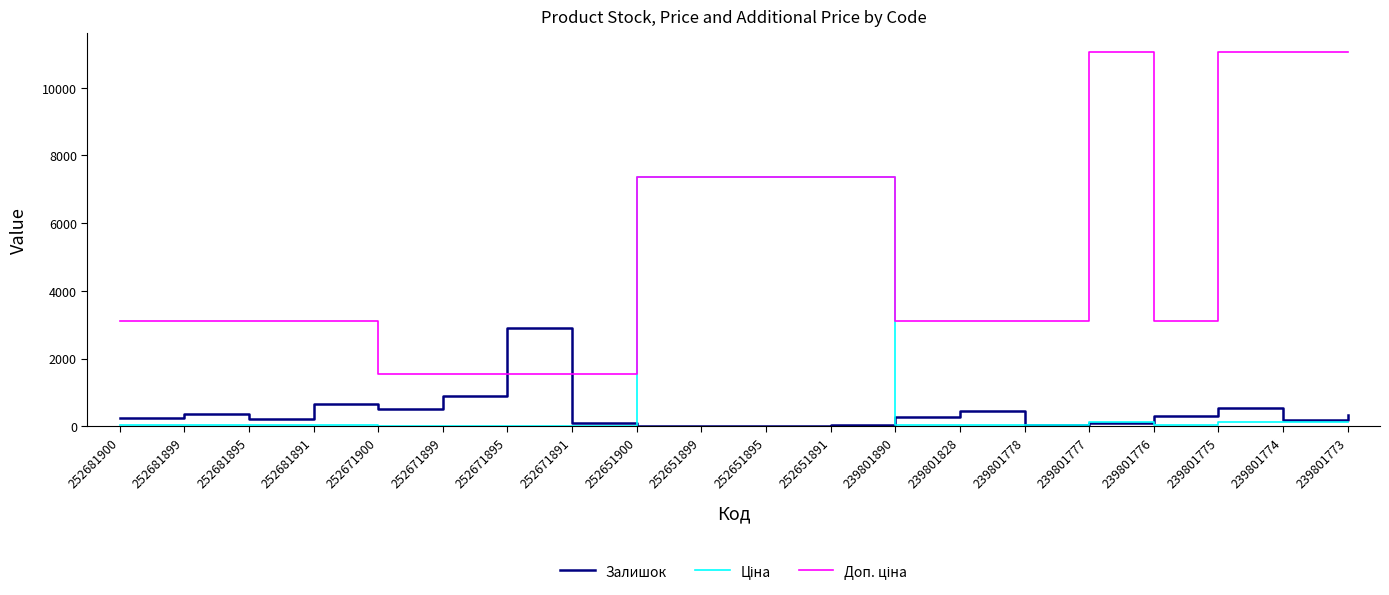

True or false: Залишок has a value of 440.0 at 239801828.

True